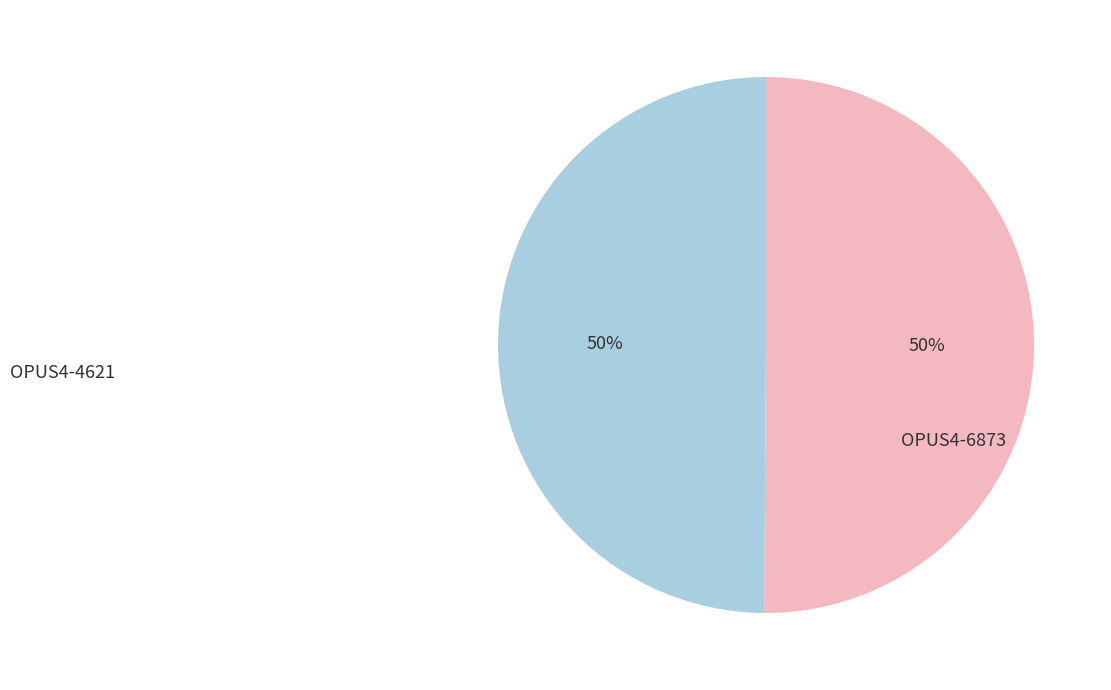

To the nearest percent, what is the average slice percentage?

50%